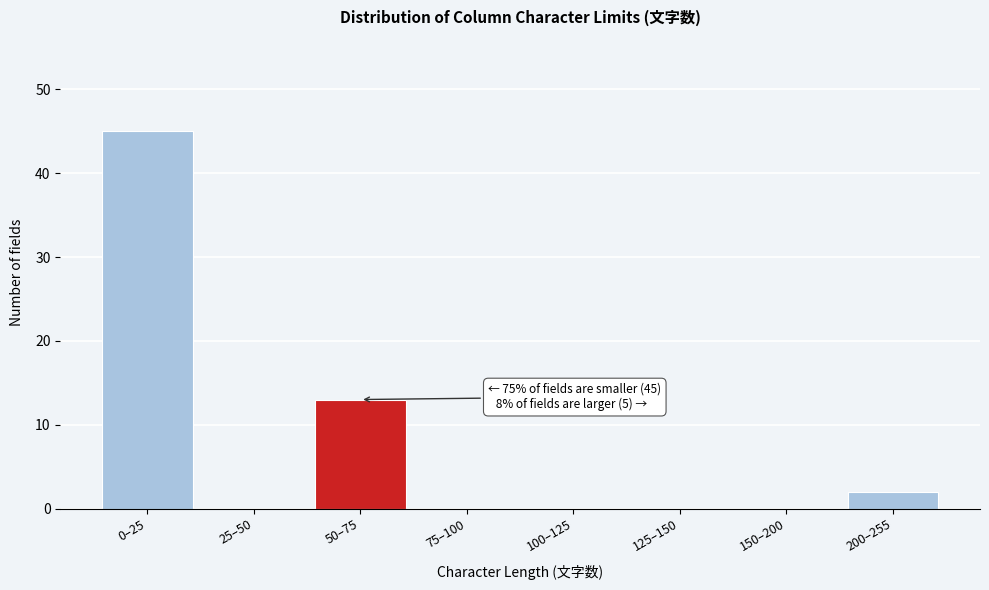

Reading right to left, extract all data points from this chart.

200–255=2	150–200=0	125–150=0	100–125=0	75–100=0	50–75=13	25–50=0	0–25=45